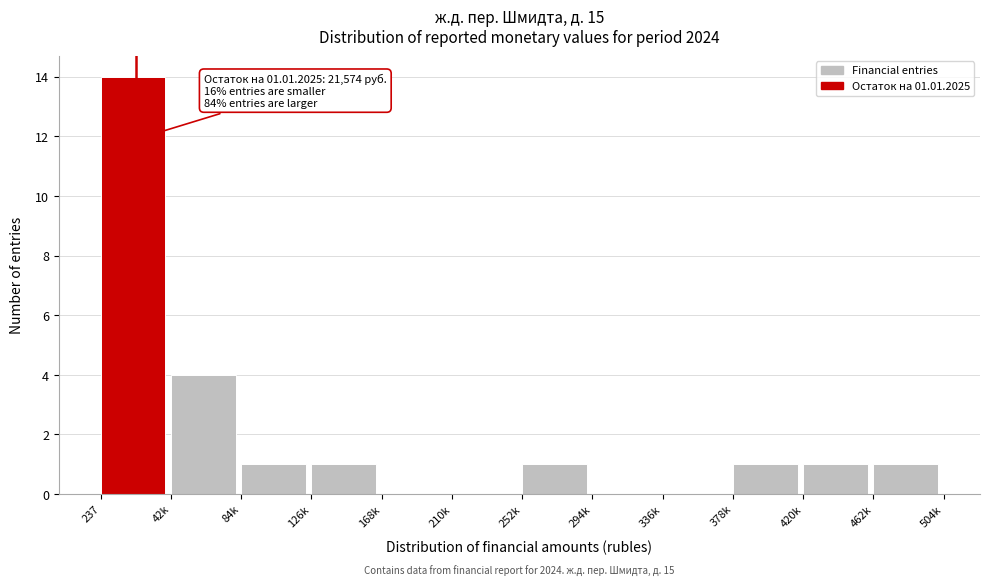

Reading right to left, transcribe all the data shown in this chart.

462k=1	420k=1	378k=1	336k=0	294k=0	252k=1	210k=0	168k=0	126k=1	84k=1	42k=4	237=14